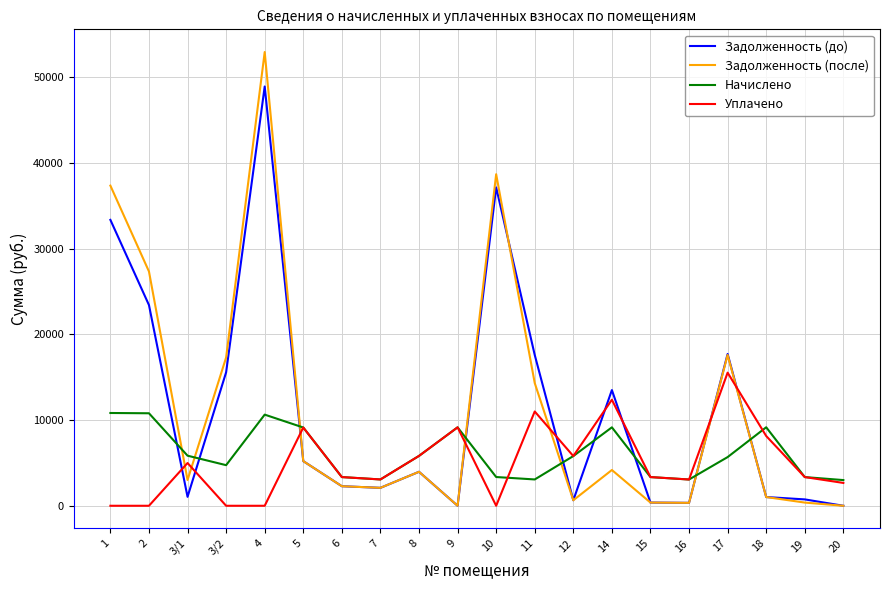

How many times do Начислено and Задолженность (до) cross each other?

9